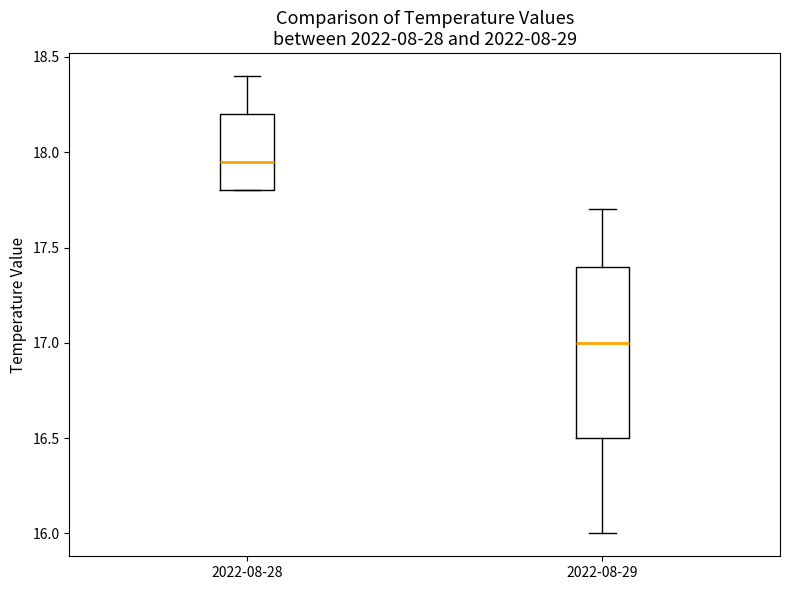

Where does the median line of the box for 2022-08-29 sit on the y-axis? The values are not printed on the chart, so give them approximately, as read against the axis.

17.00